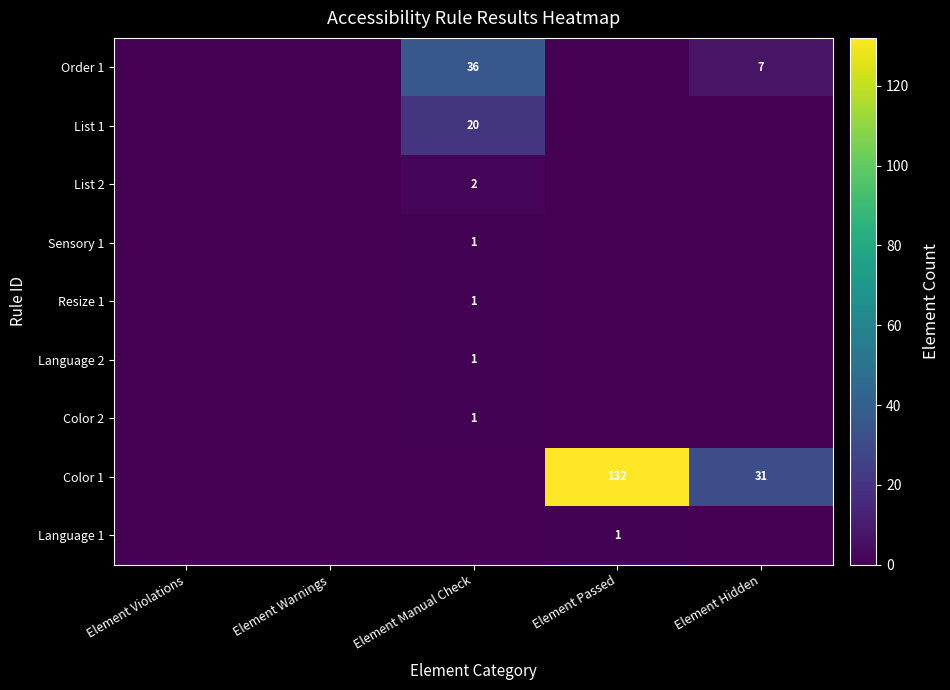

At which category does the chart reach its peak across all series?

Element Passed